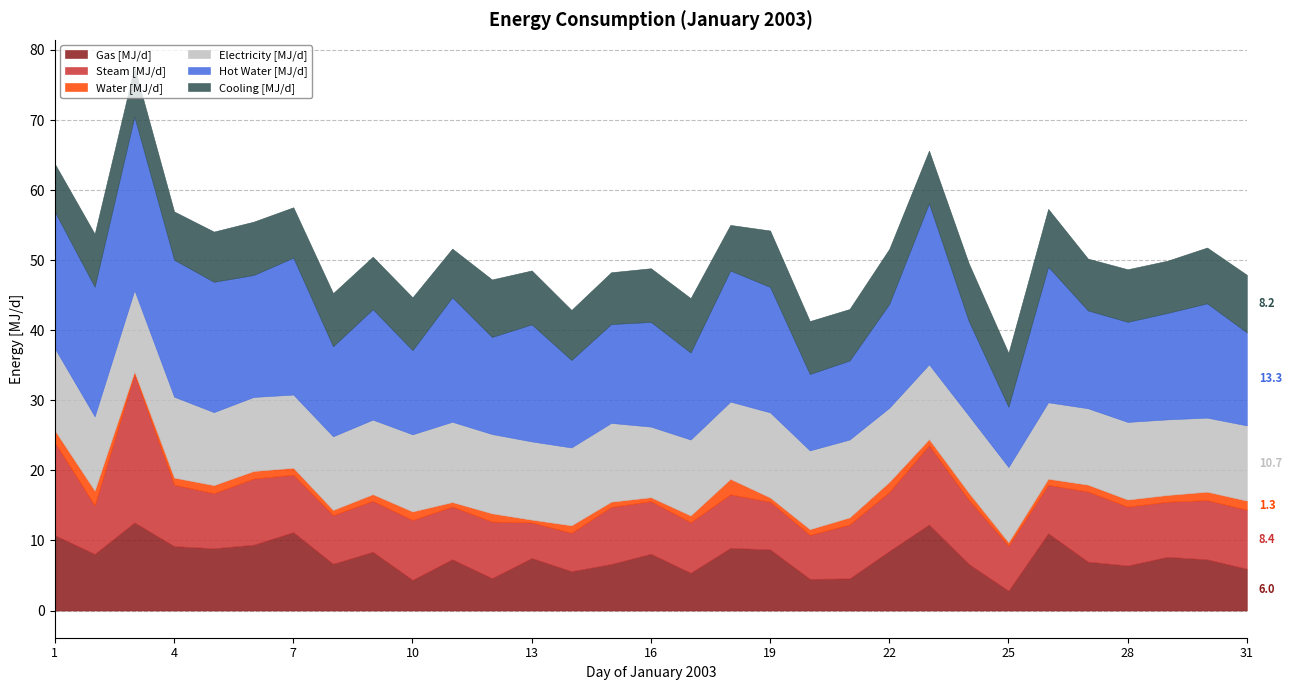

Count the number of data series in this chart.

6